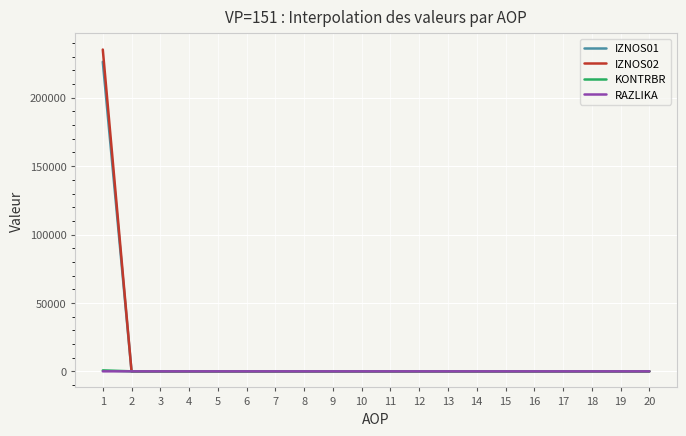

What is the average value of the IZNOS01 series?

11315.2